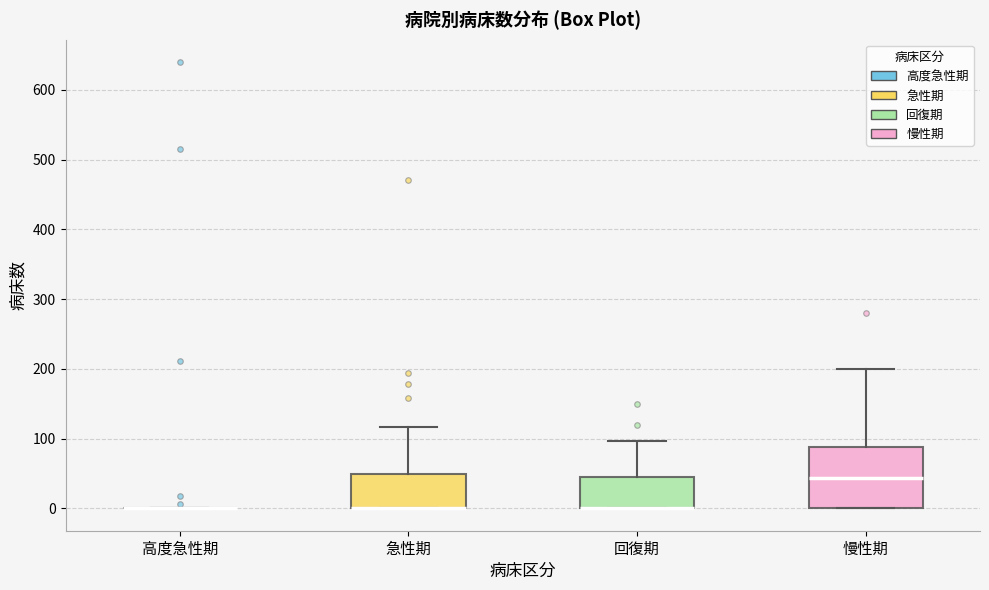

Where is the upper edge of the box for 回復期 on the y-axis? The values are not printed on the chart, so give them approximately, as read against the axis.

50